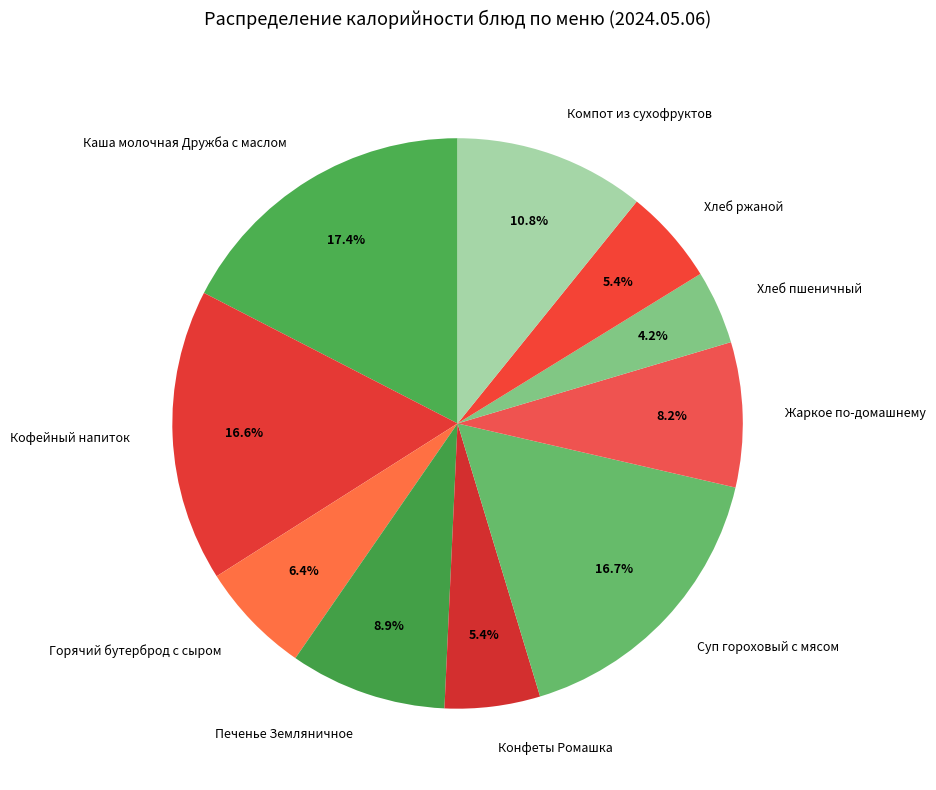

How many slices are in this pie chart?

10